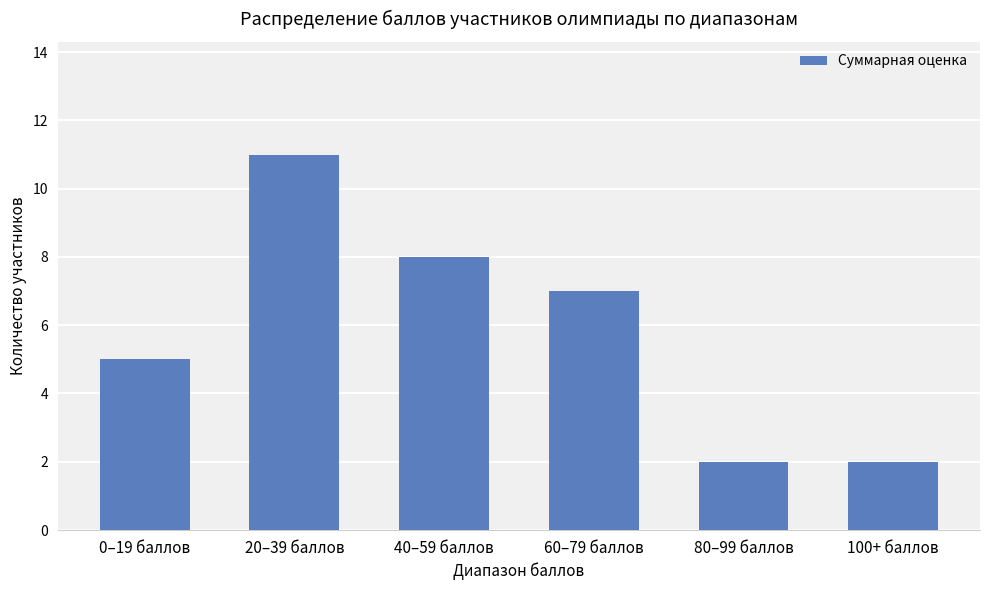

The value at 20–39 баллов is 15. True or false?

False